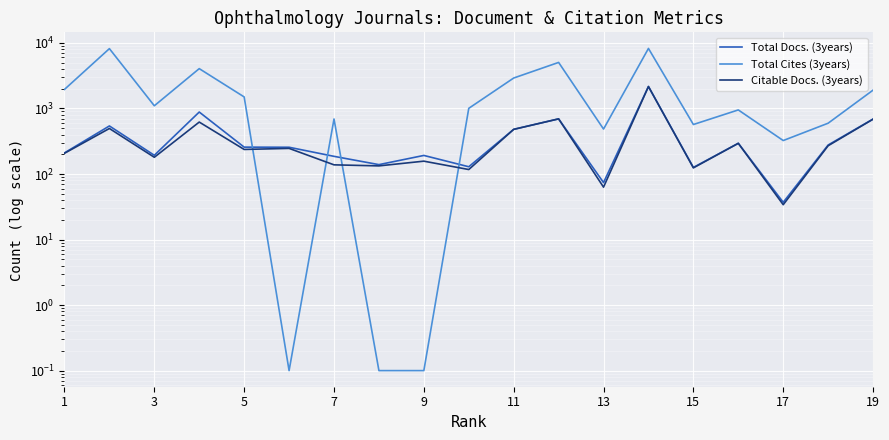

Where is the first local maximum for Total Docs. (3years)?

3